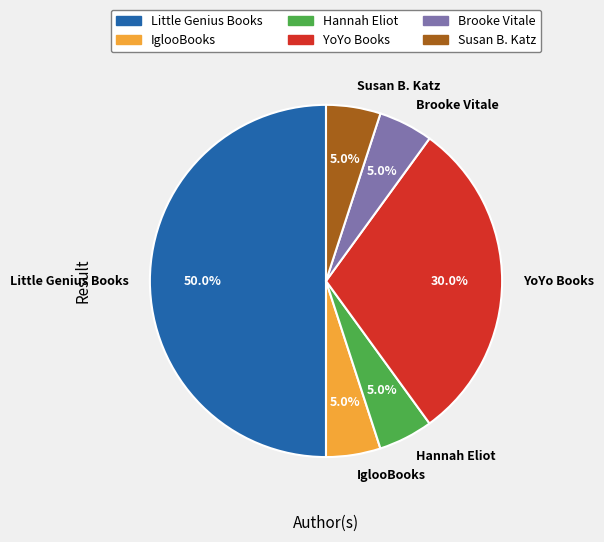

Approximately how many times larger is the value at Little Genius Books compared to Susan B. Katz?

10.0